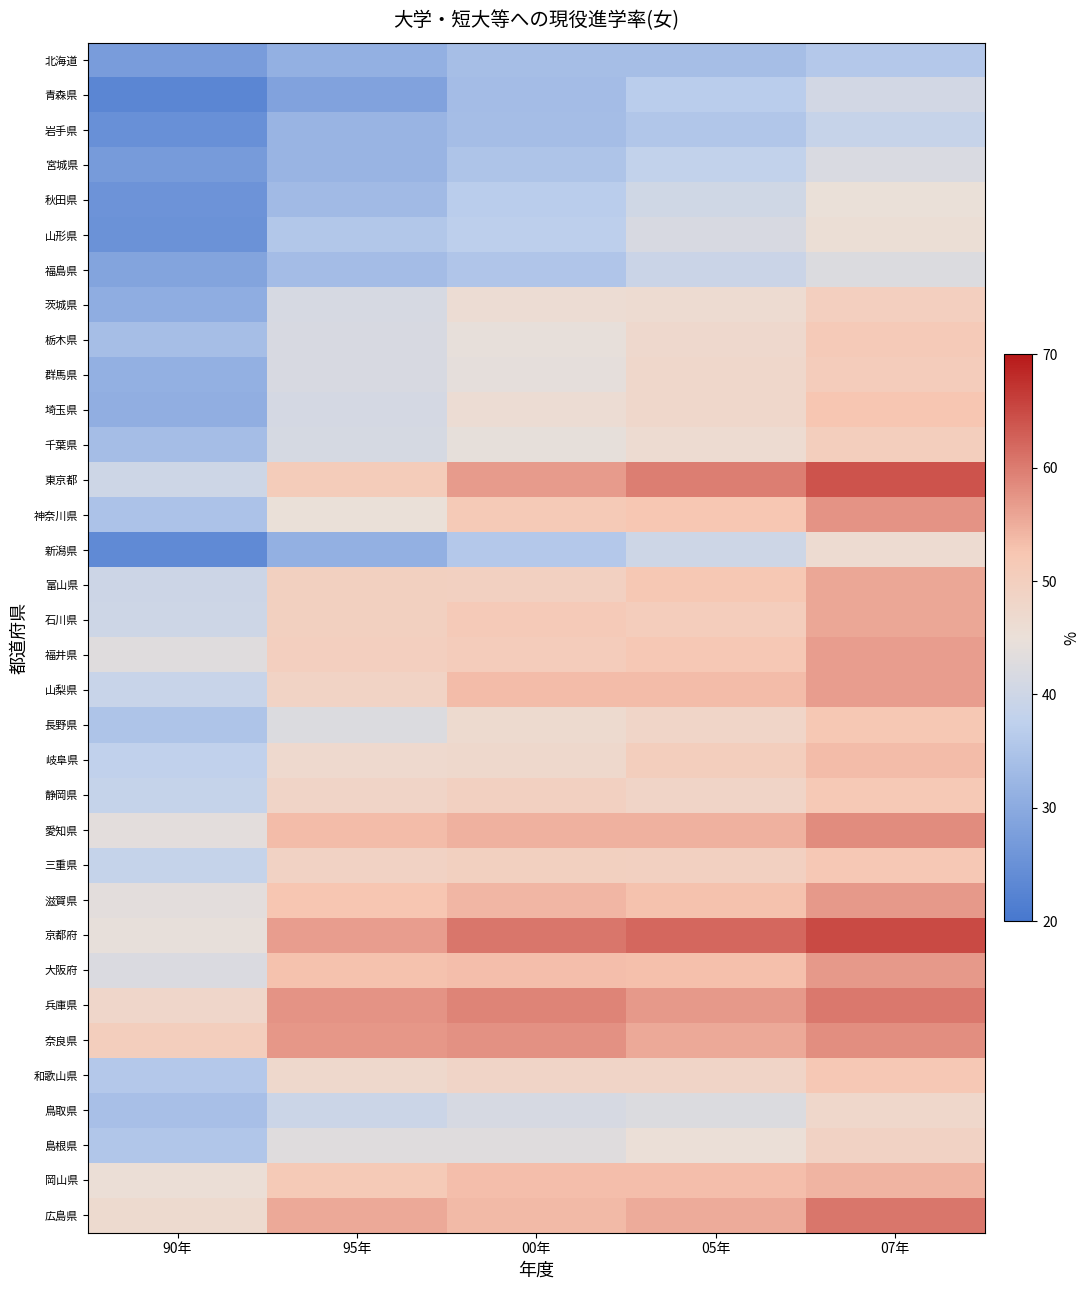

At which label is 栃木県 closest to 42?

95年